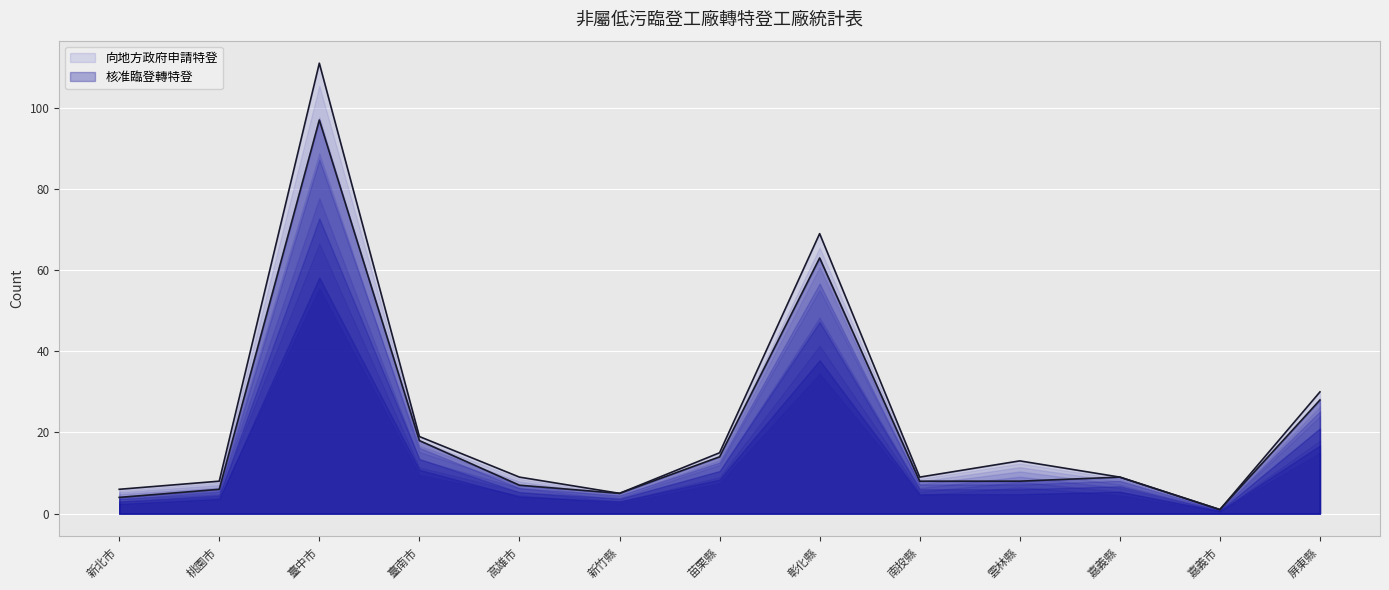

Rank the series by their maximum value, from lowest to highest.

核准臨登轉特登, 向地方政府申請特登